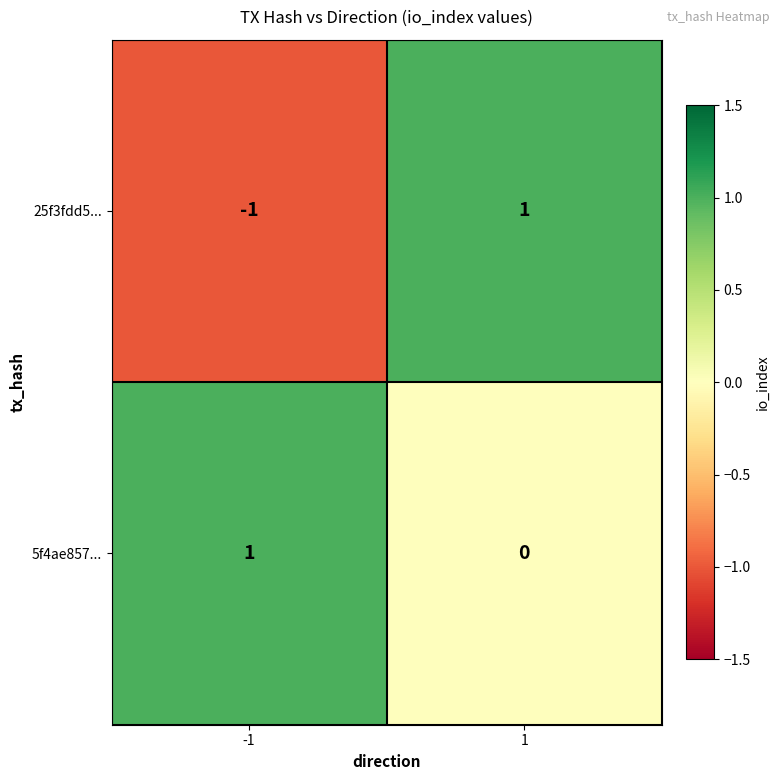

Rank the series by their average value, from lowest to highest.

25f3fdd5..., 5f4ae857...